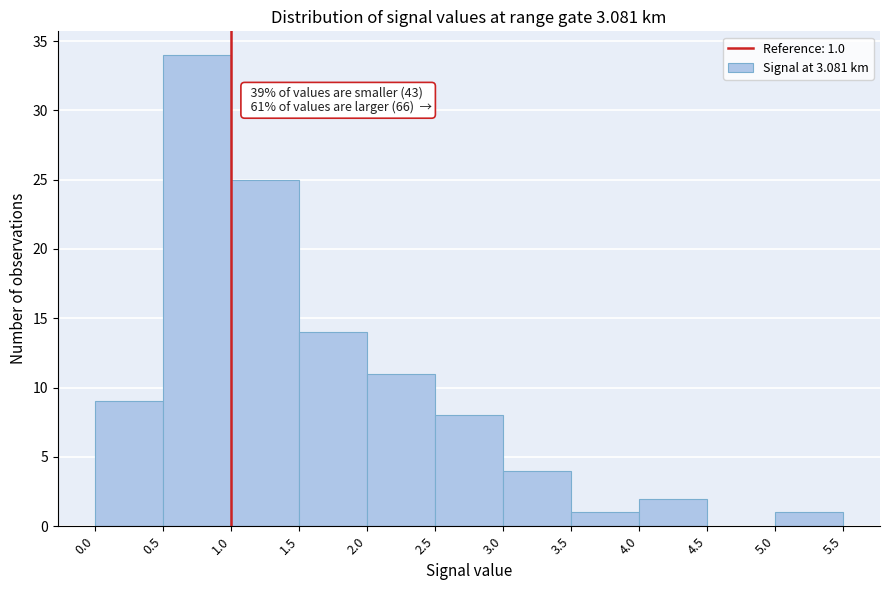

Over which range of the x-axis is the bar tallest?

0.5 to 1.0